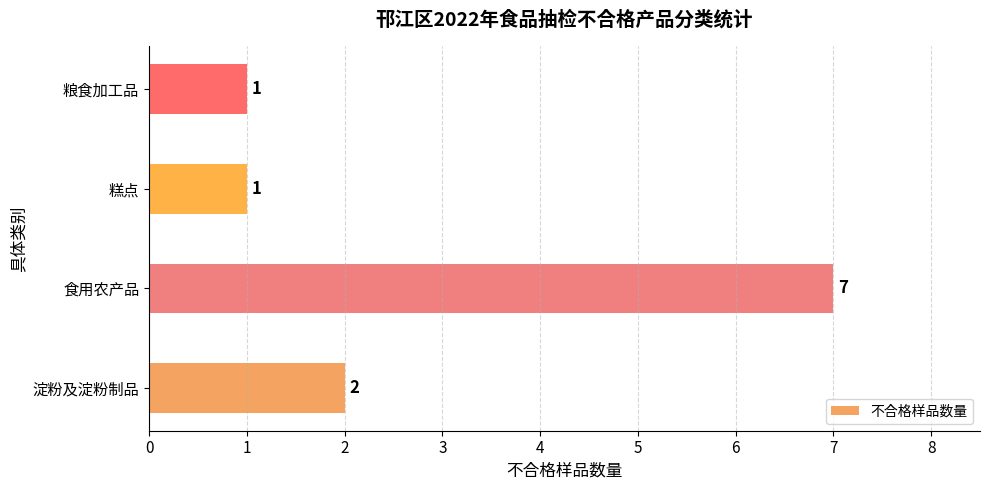

Approximately how many times larger is the value at 糕点 compared to 淀粉及淀粉制品?

0.5